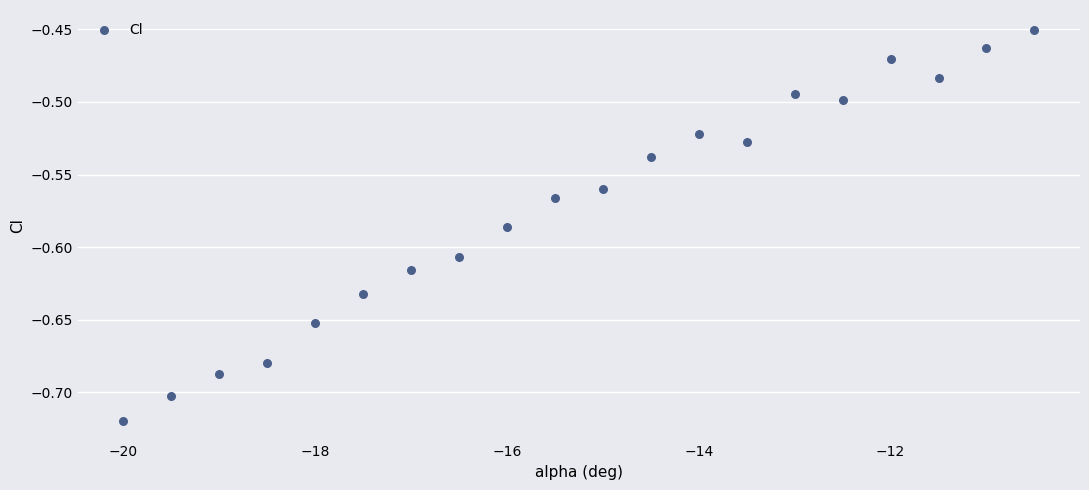

What is the range of Y values (max minus min)?

0.3